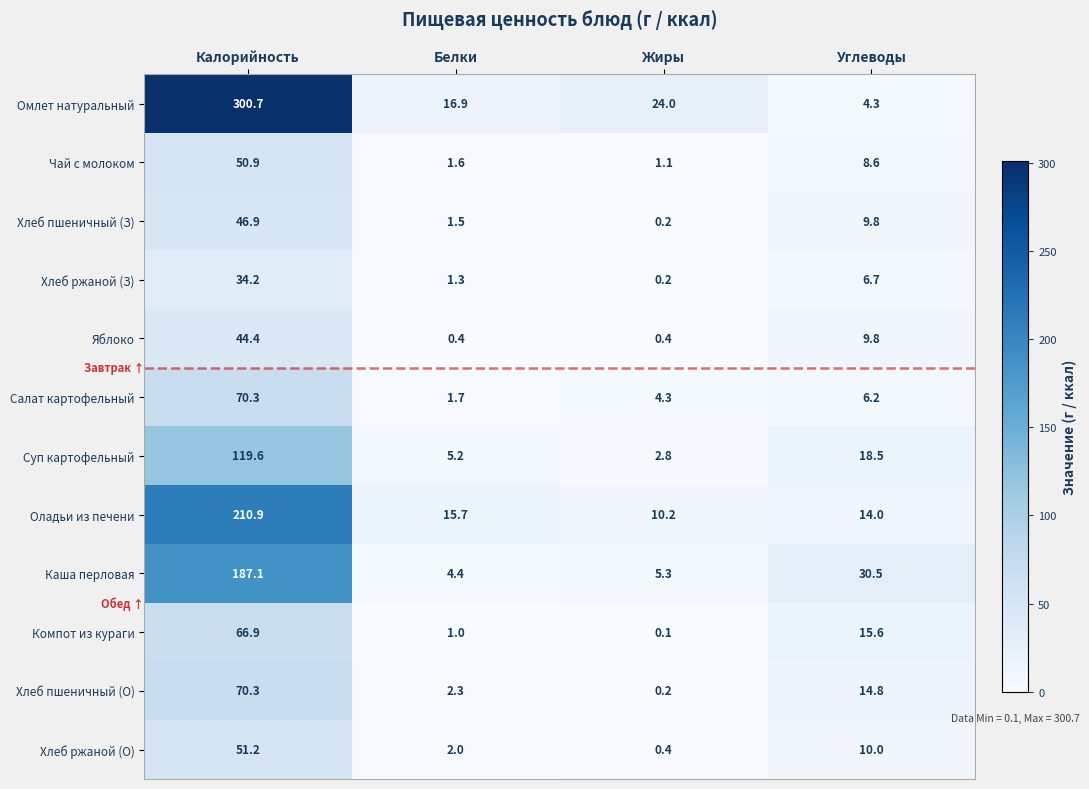

What is the difference between the maximum and second lowest values in the Каша перловая series?

181.8